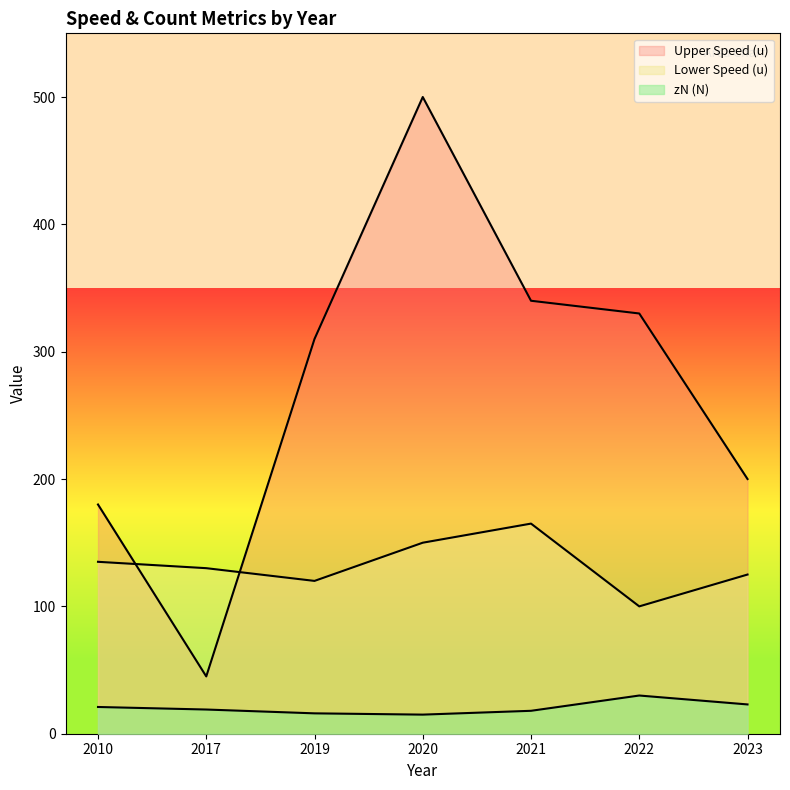

At which label does zN (N) first exceed 19?

2010